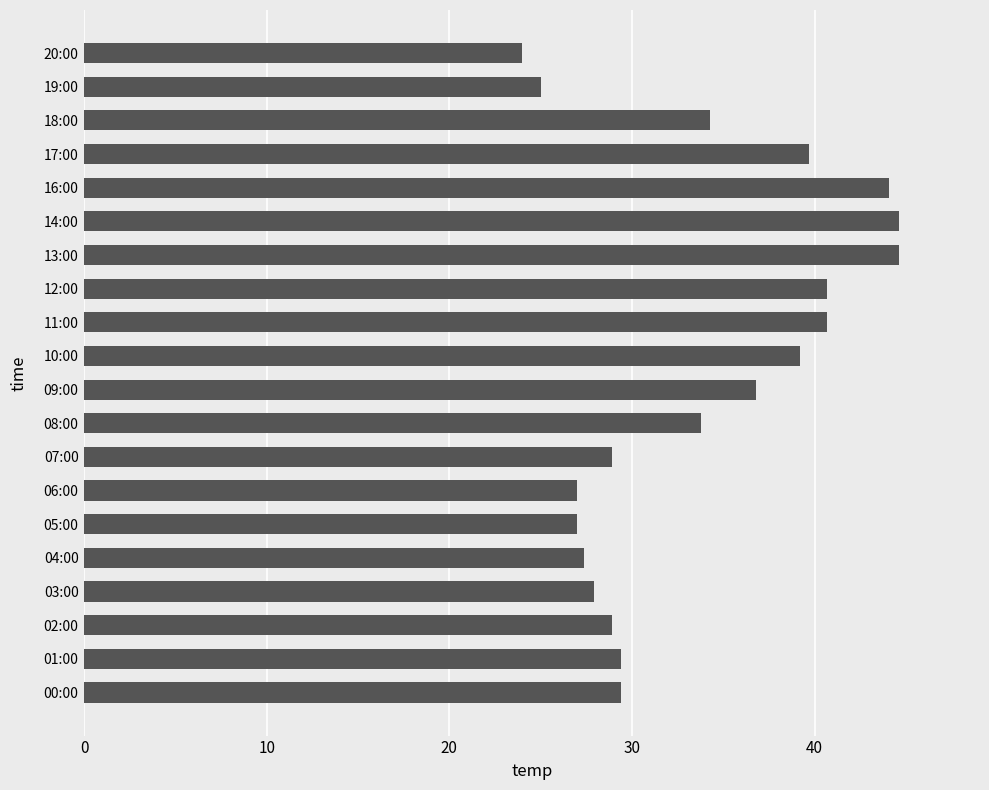

Approximately how many times larger is the value at 20:00 compared to 00:00?

0.8